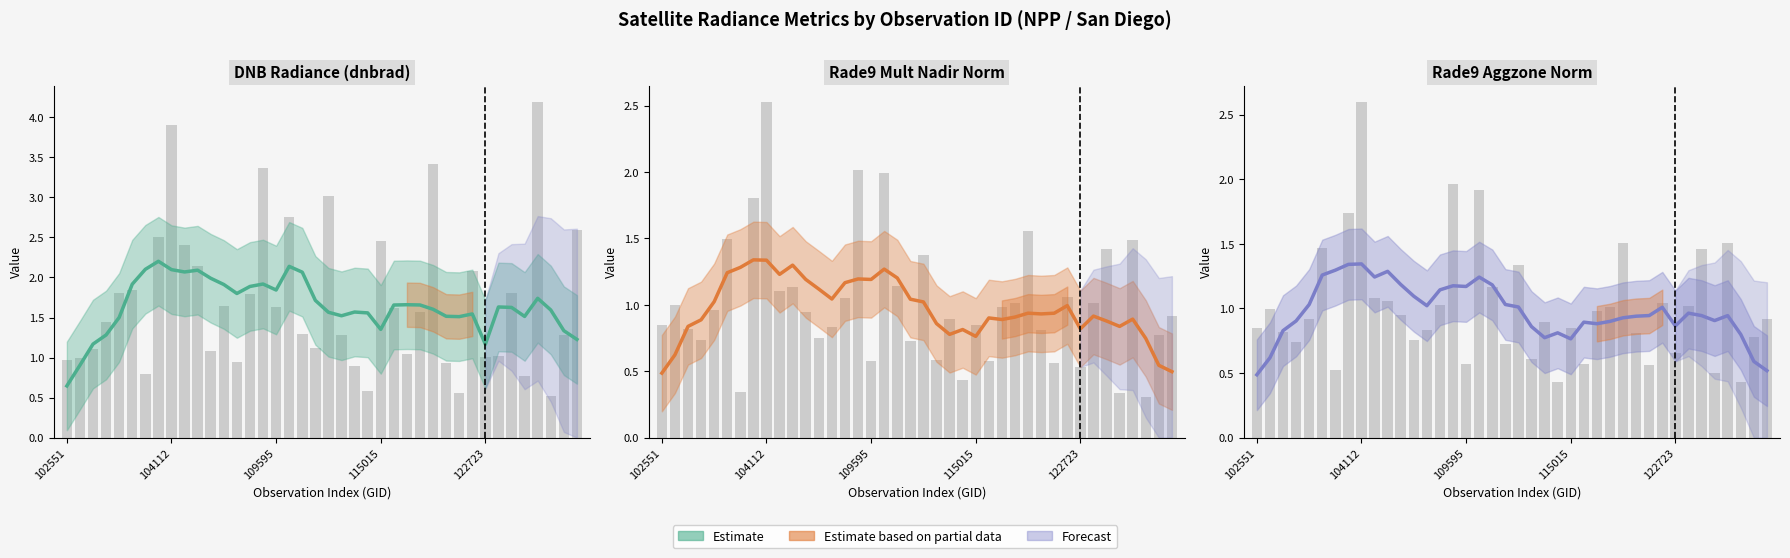

What is the value of the dnbrad bar at the 9th from the left?

3.9